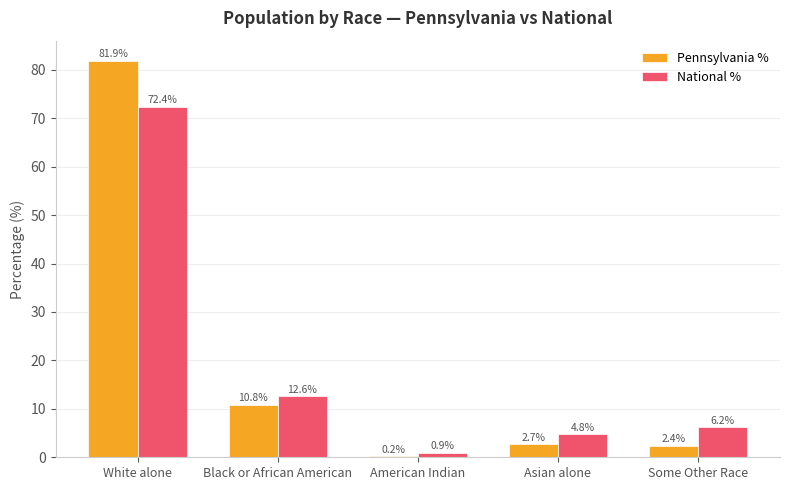

How many distinct data groups are displayed?

2